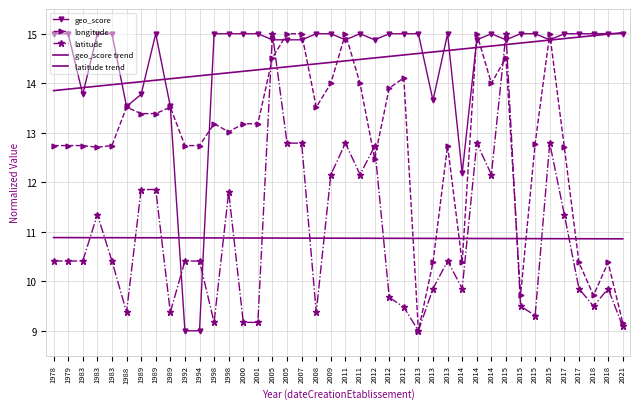

What is the average value of the latitude series?

10.9